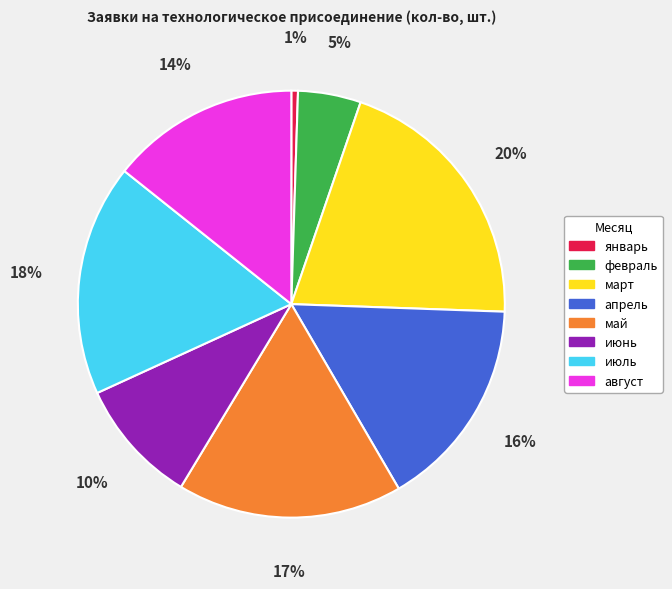

The август slice represents 14% of the pie. True or false?

True